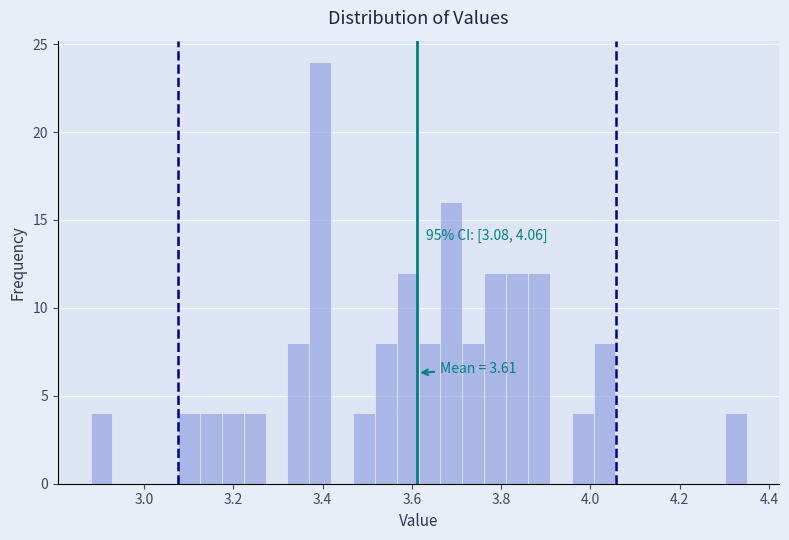

Around what value on the x-axis is the tallest bar? Give the approximate position of its centre, as read against the axis.

3.40